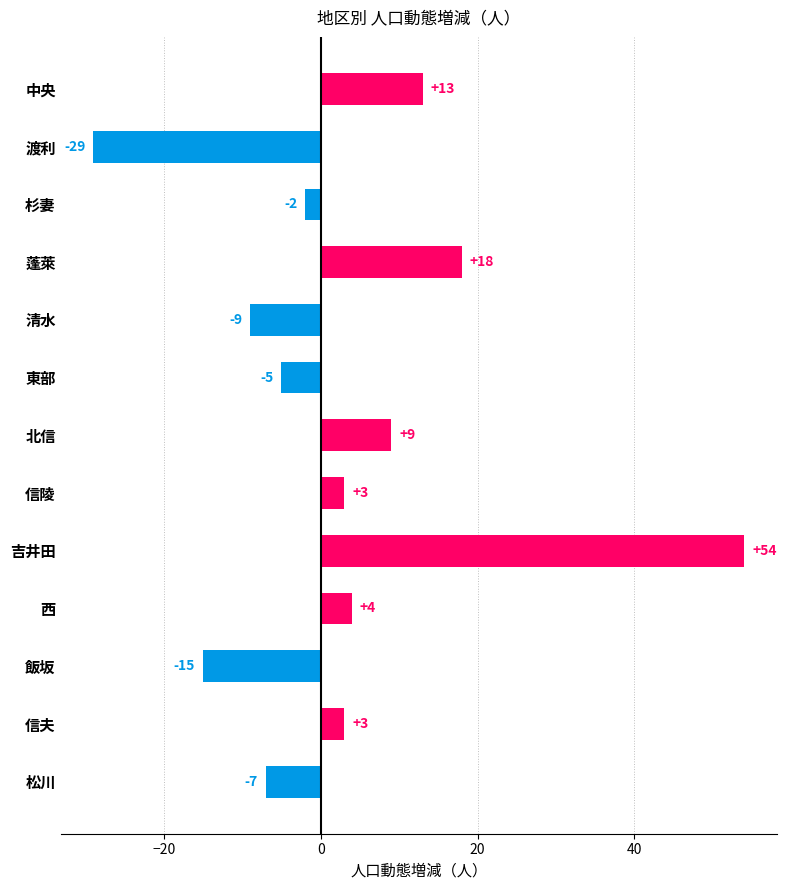

What is the difference between the maximum and minimum values?

83